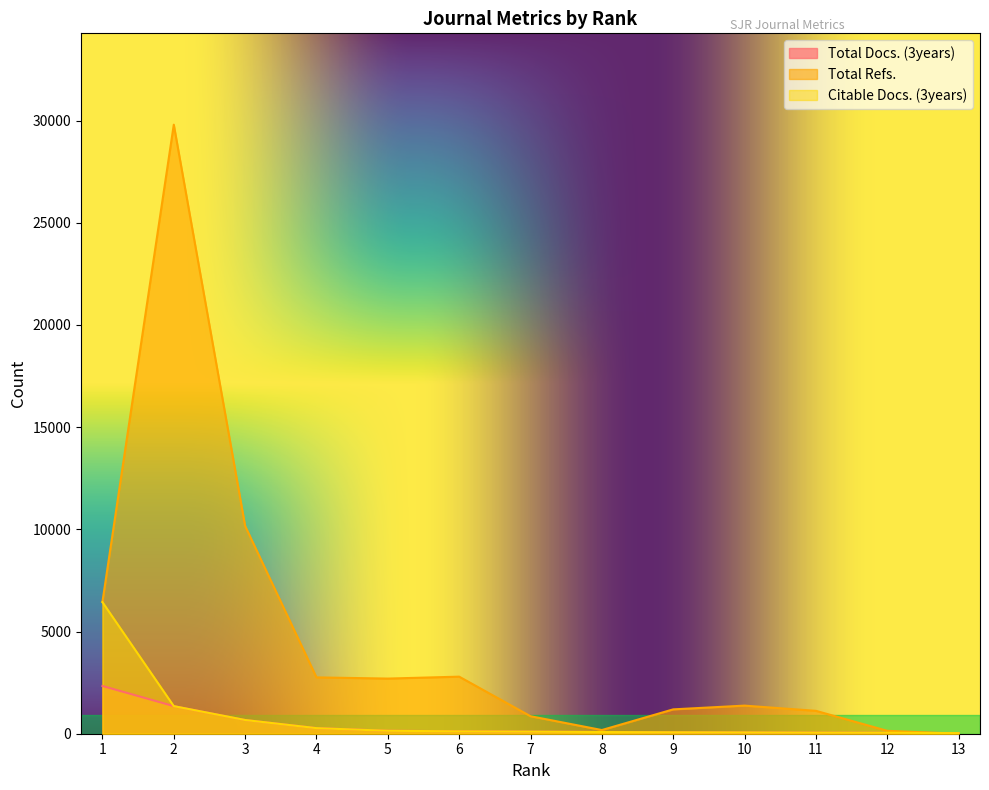

At which category does the chart reach its minimum across all series?

13